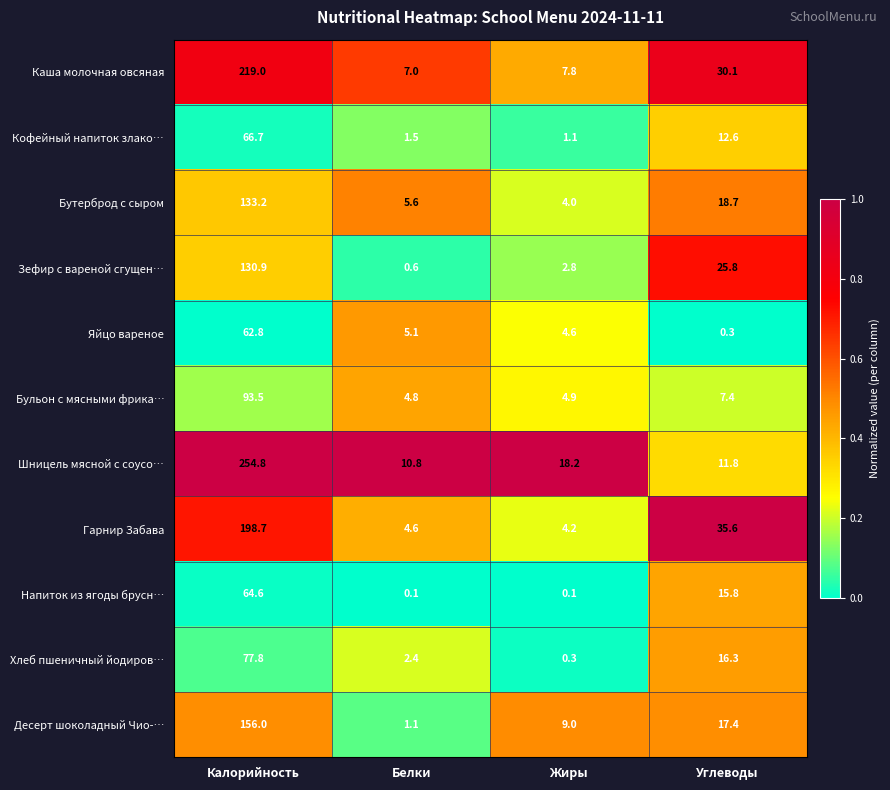

What is the spread (max minus min) of values at Жиры?

18.1